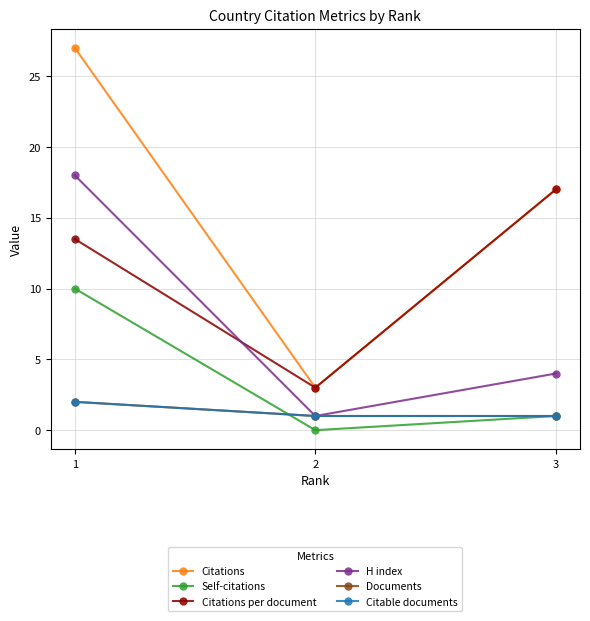

What is the average value of the Citations per document series?

11.2